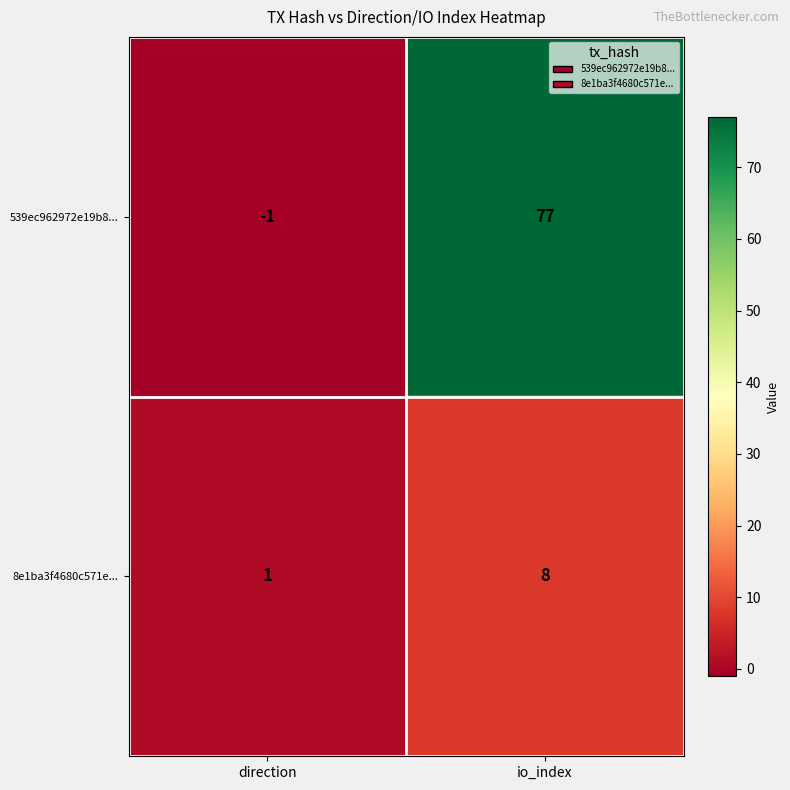

Rank the series by their maximum value, from highest to lowest.

539ec962972e19b8..., 8e1ba3f4680c571e...